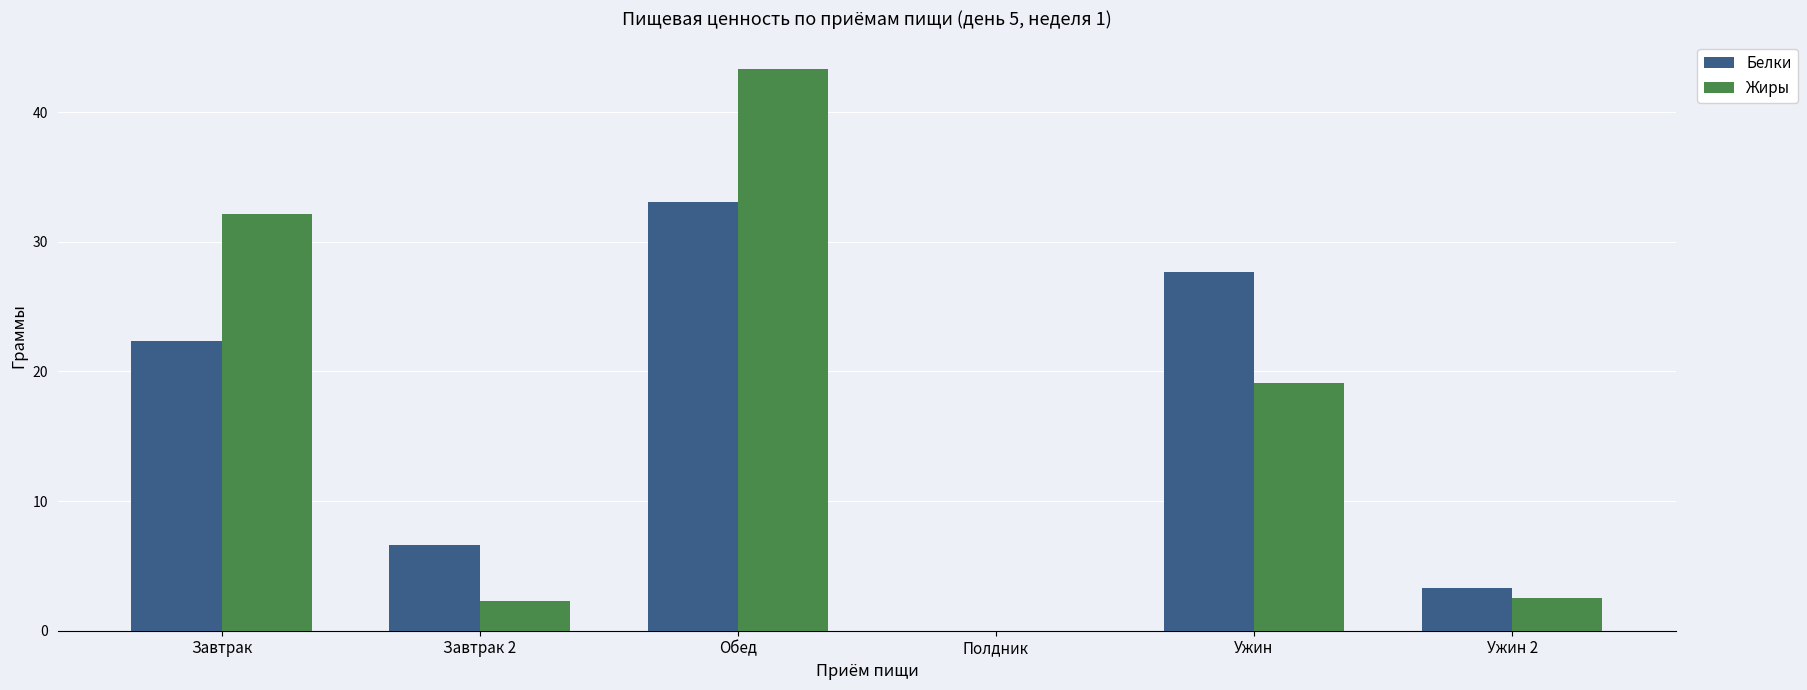

What are all the series names shown in the legend?

Белки, Жиры